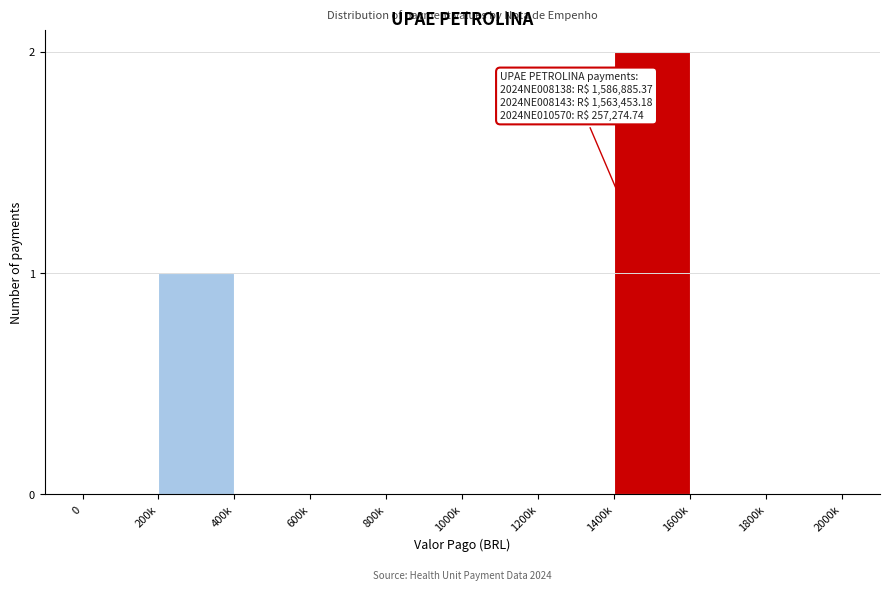

Reading left to right, extract all data points from this chart.

0=0	200k=1	400k=0	600k=0	800k=0	1000k=0	1200k=0	1400k=2	1600k=0	1800k=0